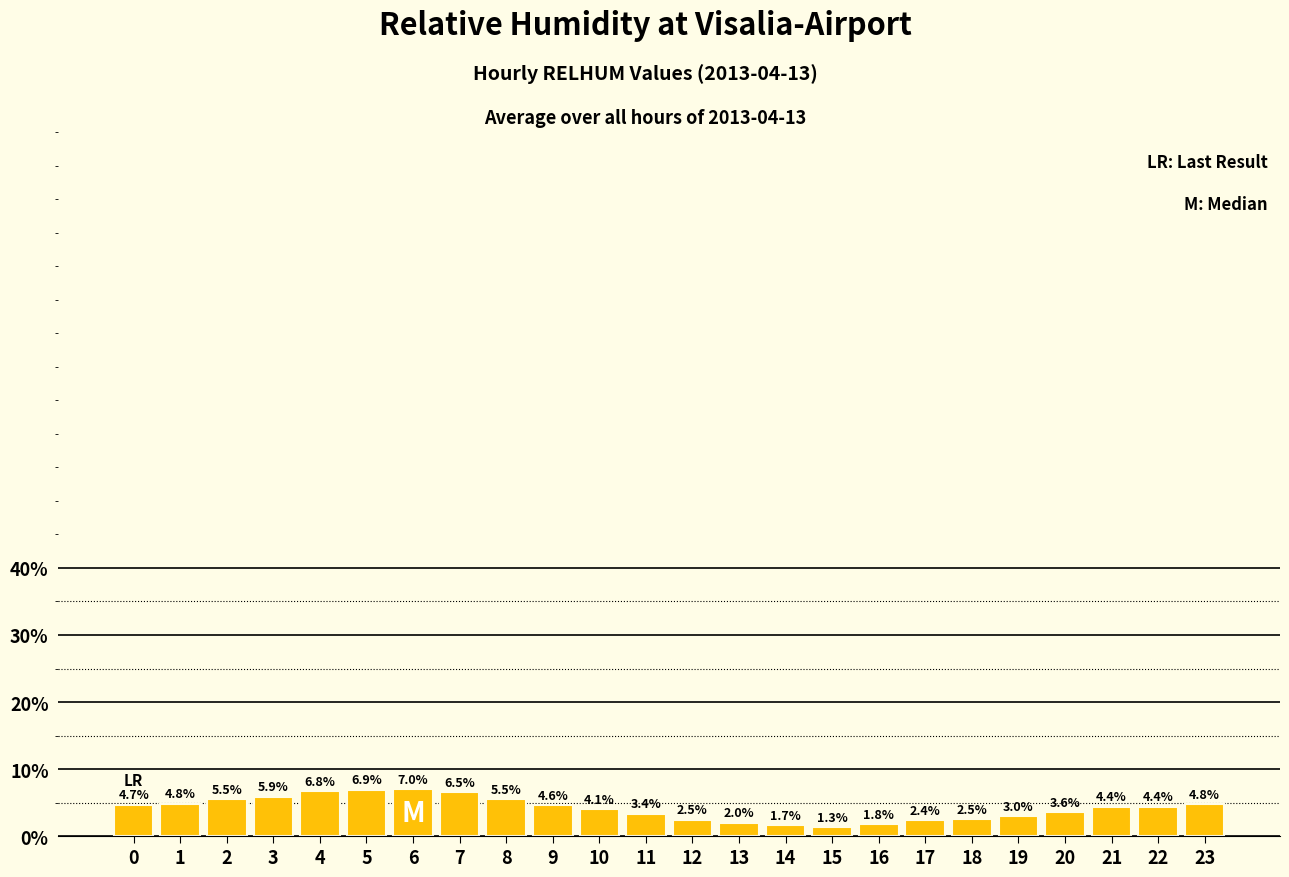

What is the smallest value displayed?

1.3